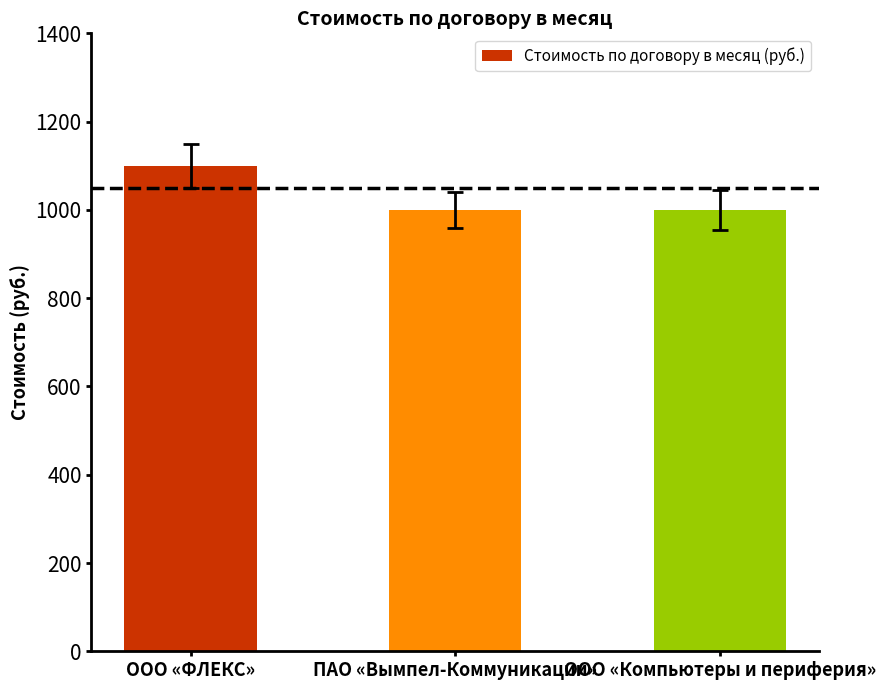

Reading left to right, transcribe all the data shown in this chart.

1100	1000	1000